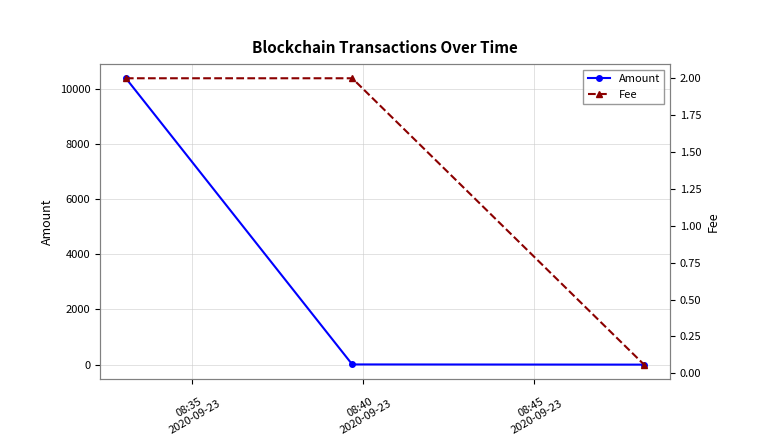

What is the highest value of the Amount series?

10373.6